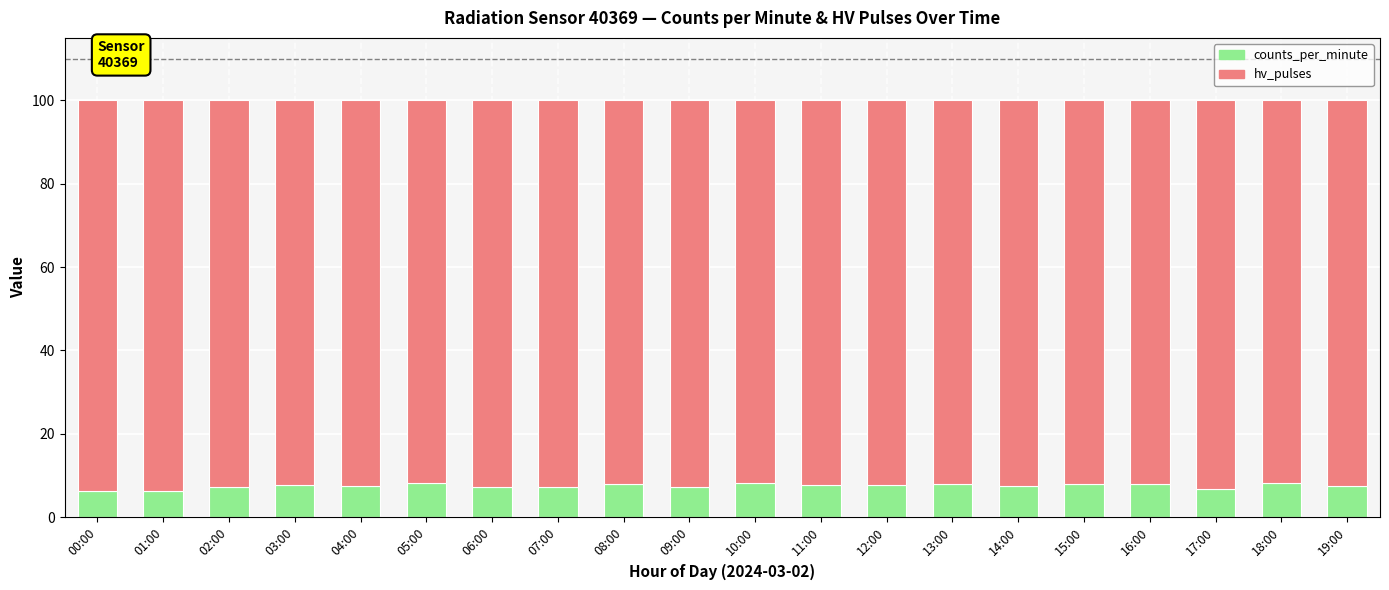

What is the minimum value for counts_per_minute?

6.3